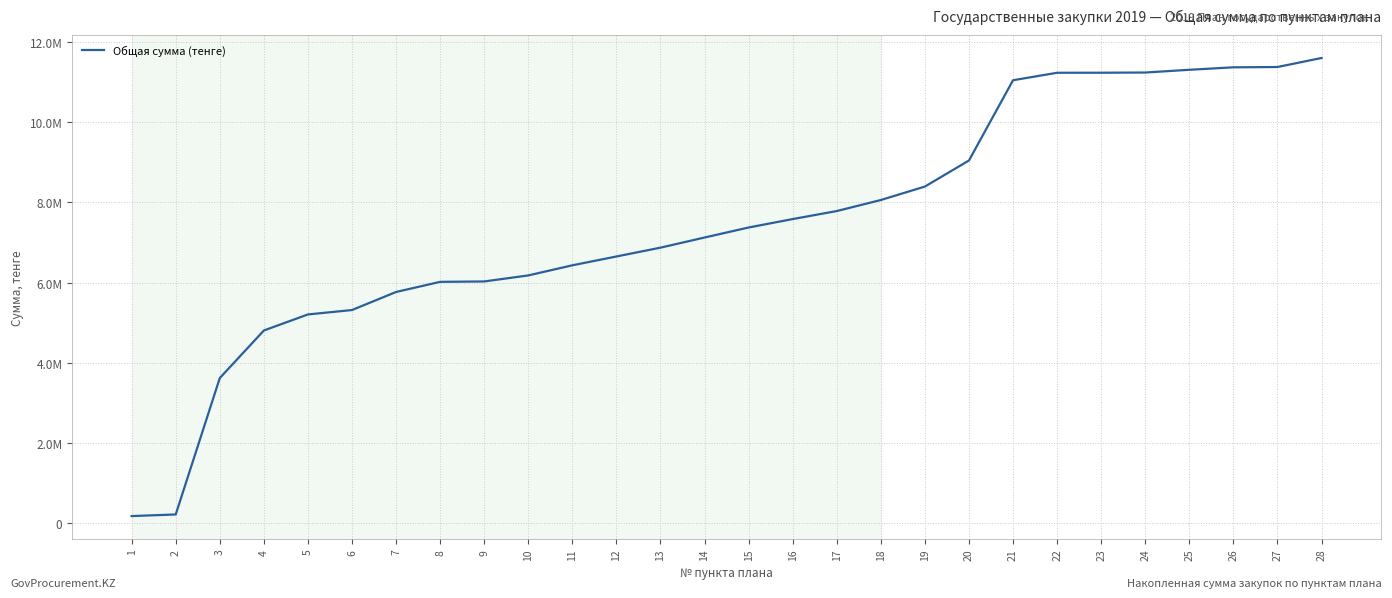

Is this an area chart (filled region under the line)?

No